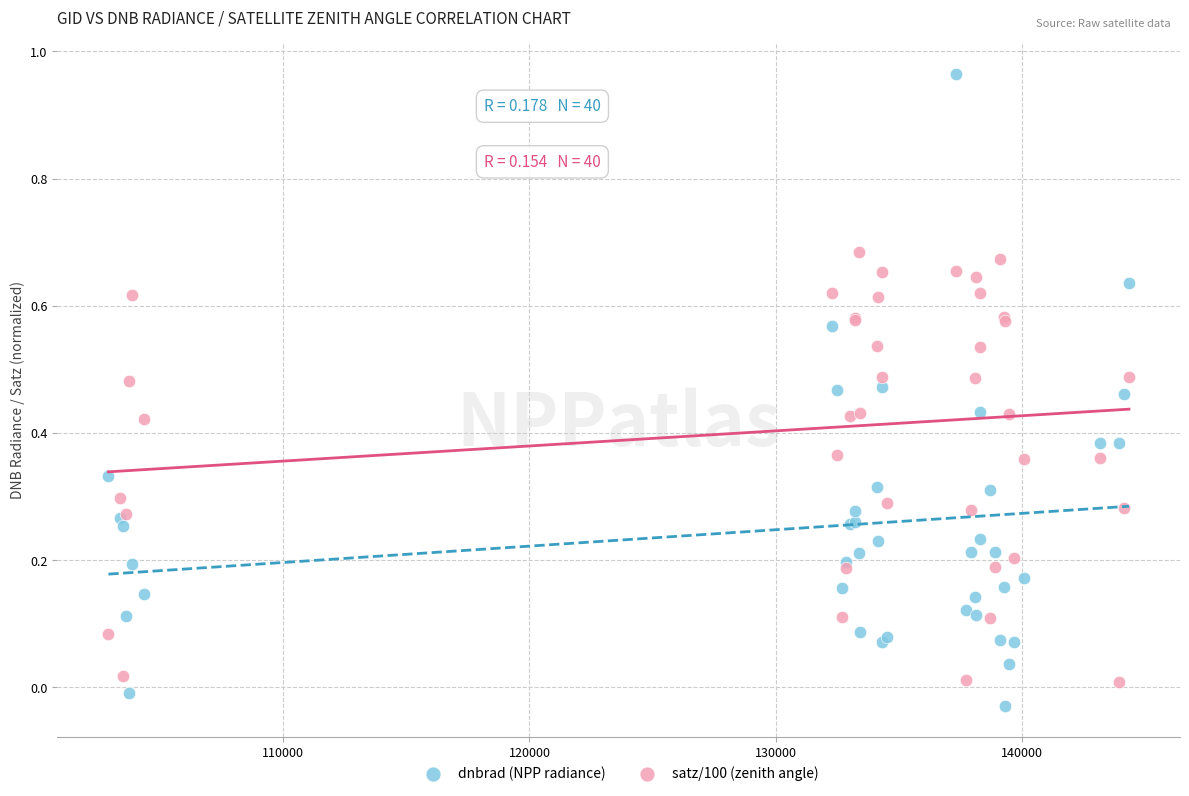

What are all the series names shown in the legend?

dnbrad (NPP radiance), satz/100 (zenith angle)